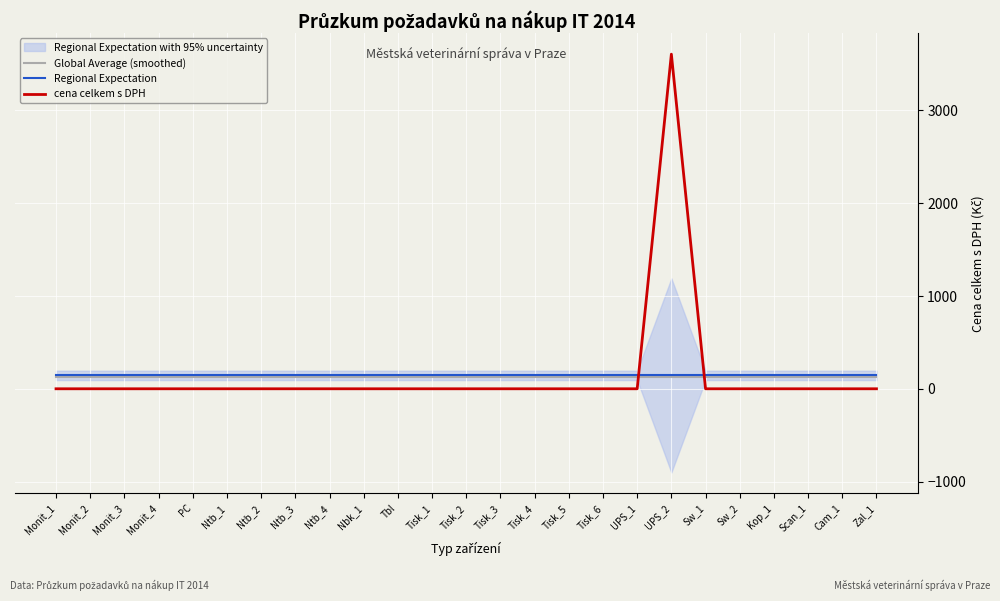

What is the approximate value of Regional Expectation at Tisk_3?

144.3